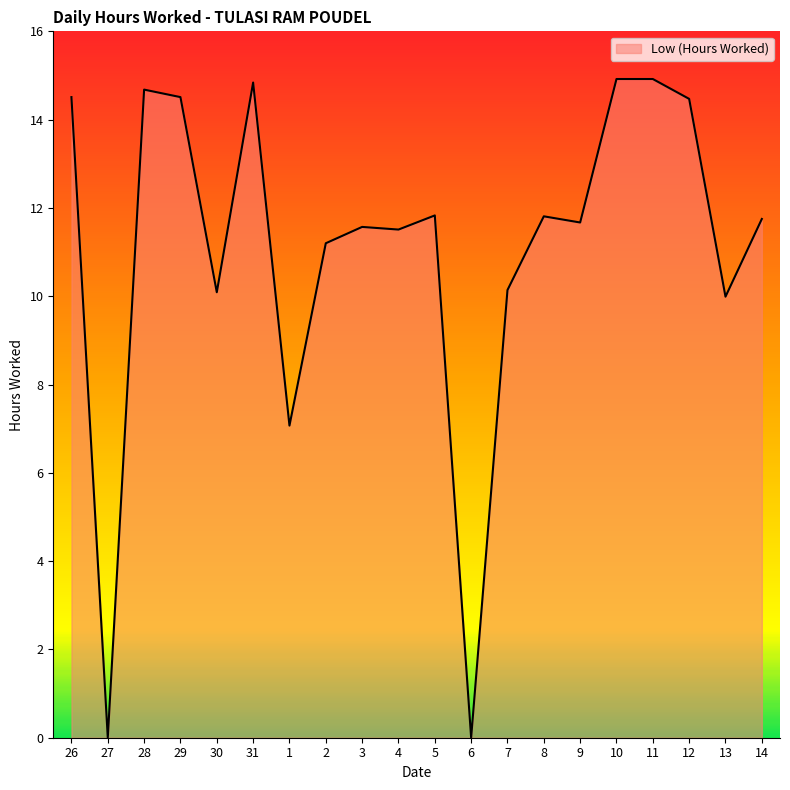

What is the change in value from 4 to 14?

+0.2